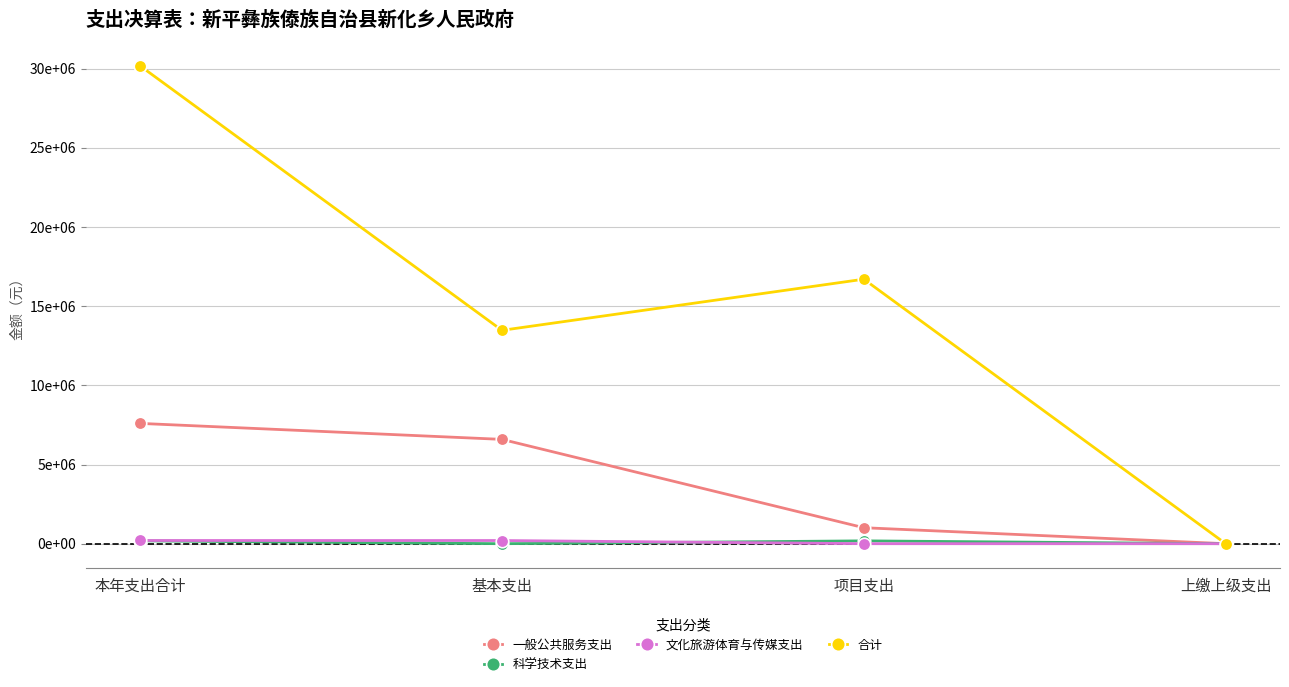

What are all the series names shown in the legend?

一般公共服务支出, 科学技术支出, 文化旅游体育与传媒支出, 合计